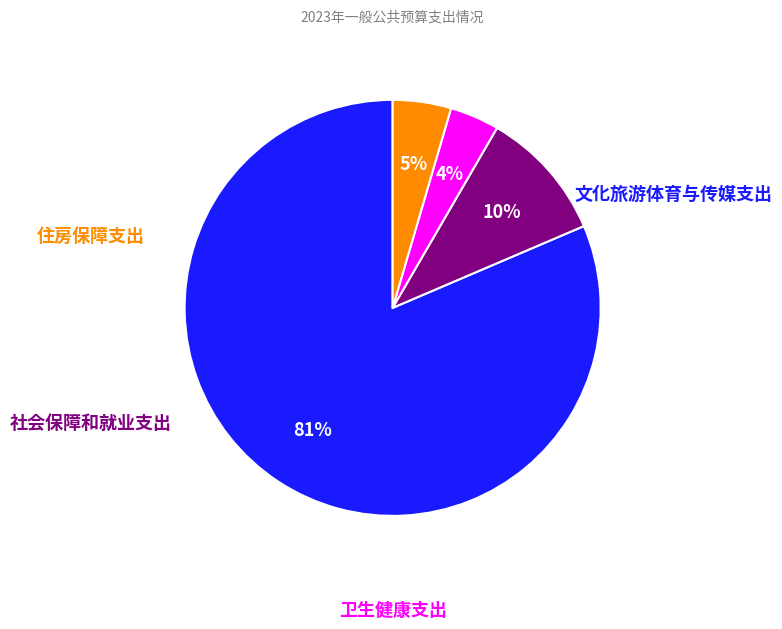

To the nearest percent, what portion does 住房保障支出 represent?

5%